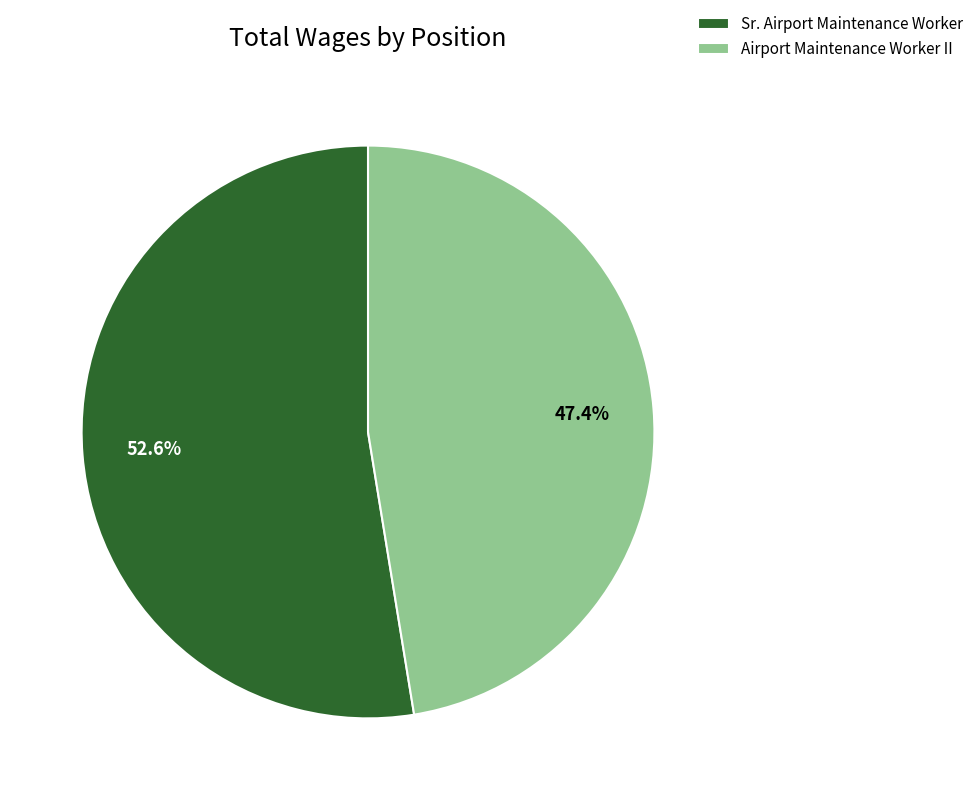

What is the total percentage of Airport Maintenance Worker II and Sr. Airport Maintenance Worker?

100.0%